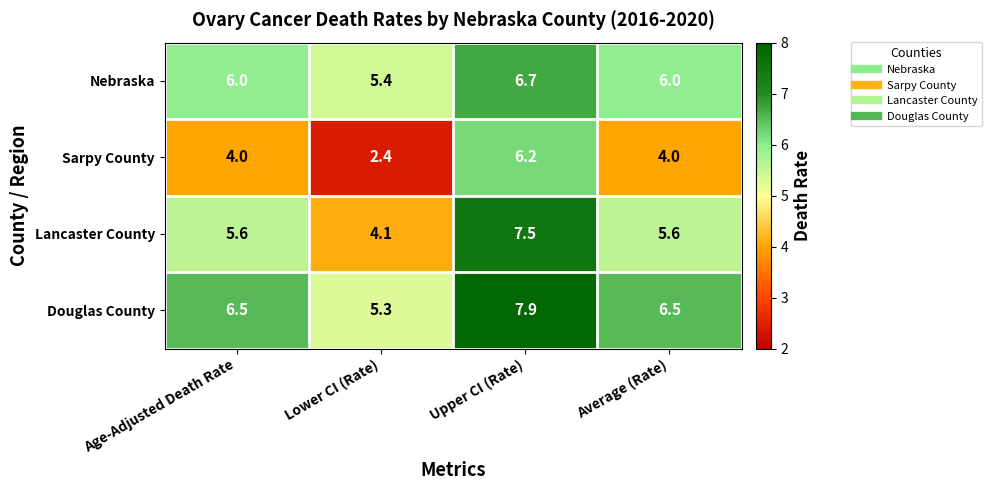

What is the total value across all series at Upper CI (Rate)?

28.3